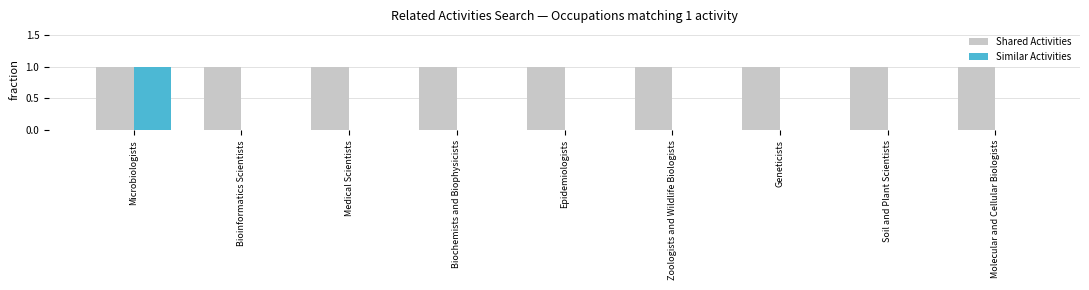

Reading left to right, what are all the values shown in this chart?

Shared Activities: Microbiologists=1	Bioinformatics Scientists=1	Medical Scientists=1	Biochemists and Biophysicists=1	Epidemiologists=1	Zoologists and Wildlife Biologists=1	Geneticists=1	Soil and Plant Scientists=1	Molecular and Cellular Biologists=1
Similar Activities: Microbiologists=1	Bioinformatics Scientists=0	Medical Scientists=0	Biochemists and Biophysicists=0	Epidemiologists=0	Zoologists and Wildlife Biologists=0	Geneticists=0	Soil and Plant Scientists=0	Molecular and Cellular Biologists=0